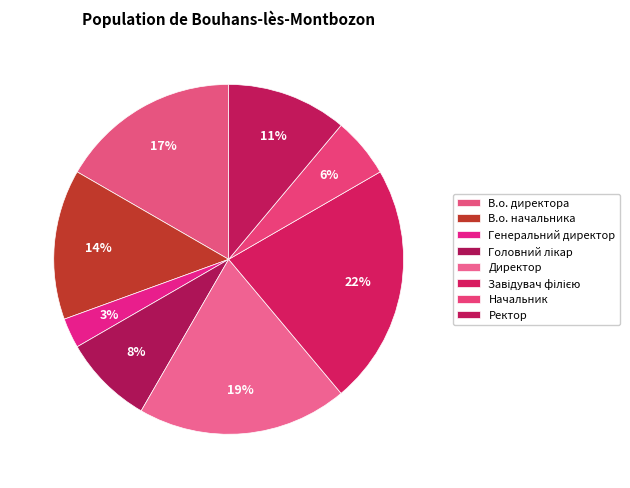

To the nearest percent, what portion does Головний лікар represent?

8%